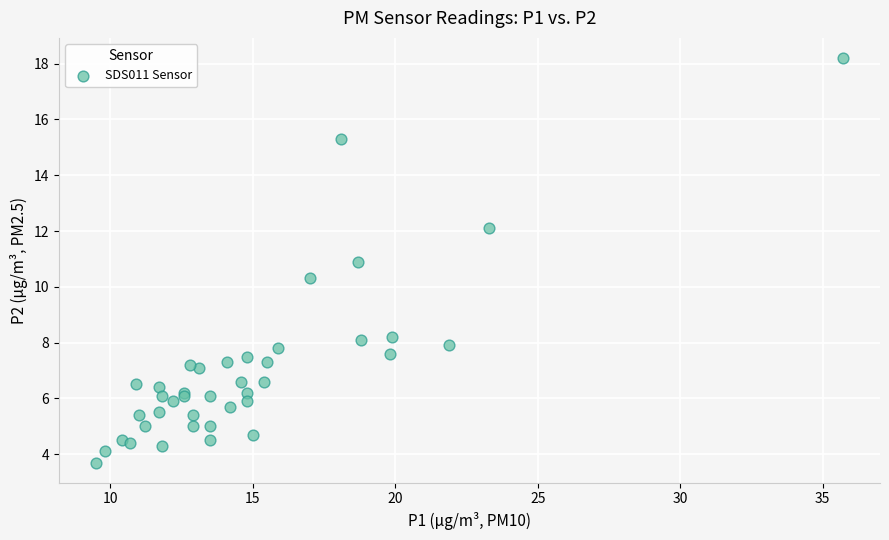

What Y value in the scatter plot is closest to 10?

10.3